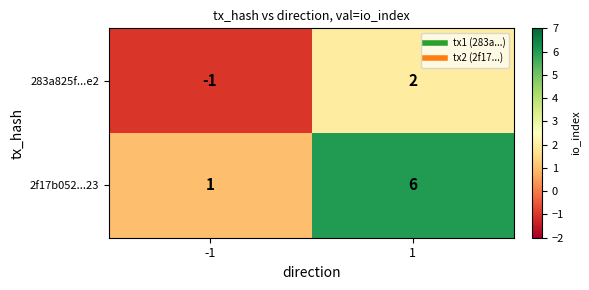

What is the sum of the 2f17b052...23 values at -1 and 1?

7